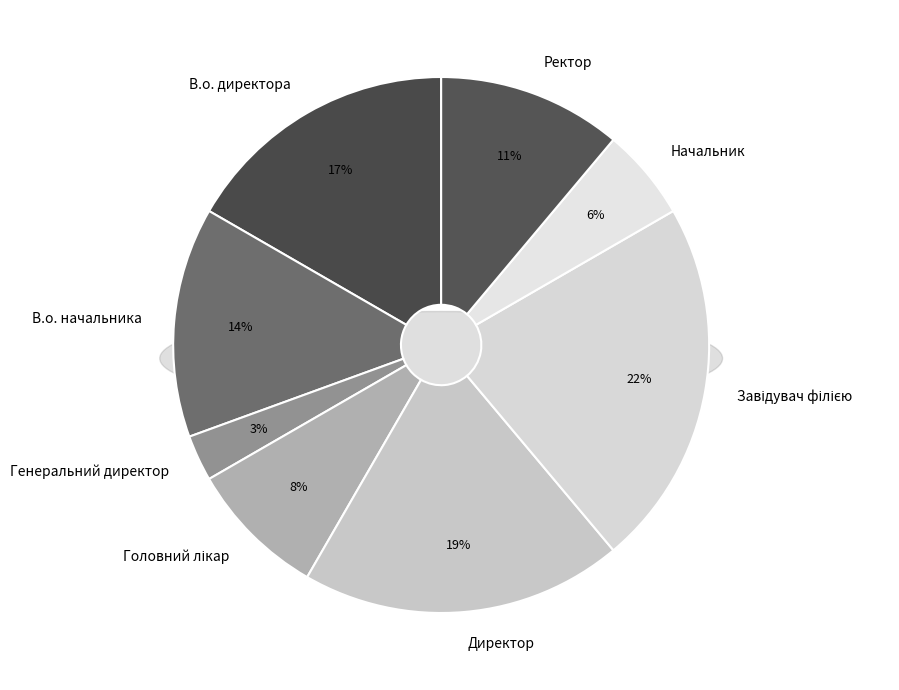

How much of the chart is everything except Директор?

80.6%